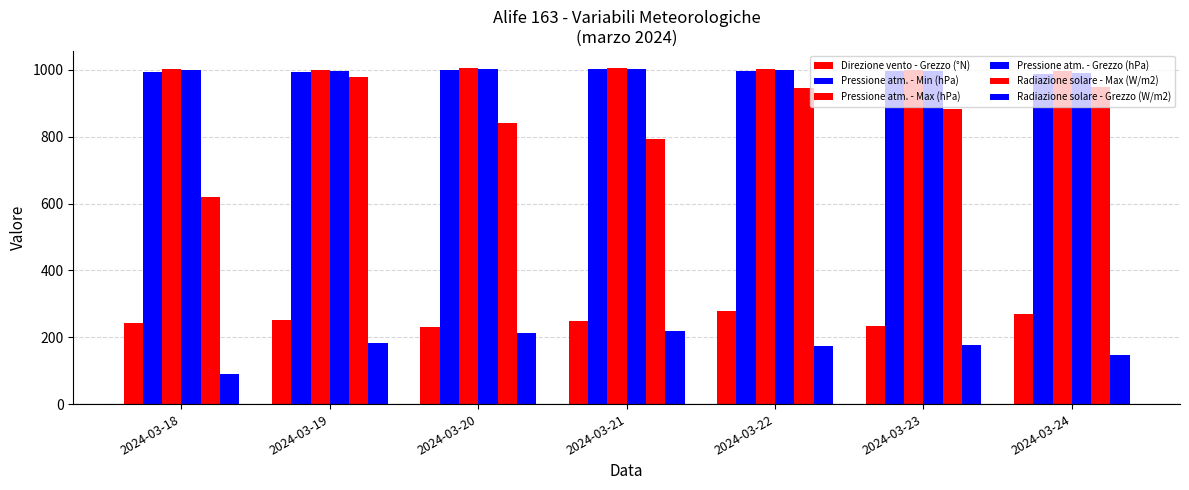

The value of Pressione atm. - Max (hPa) at 2024-03-18 is 246.5. True or false?

False